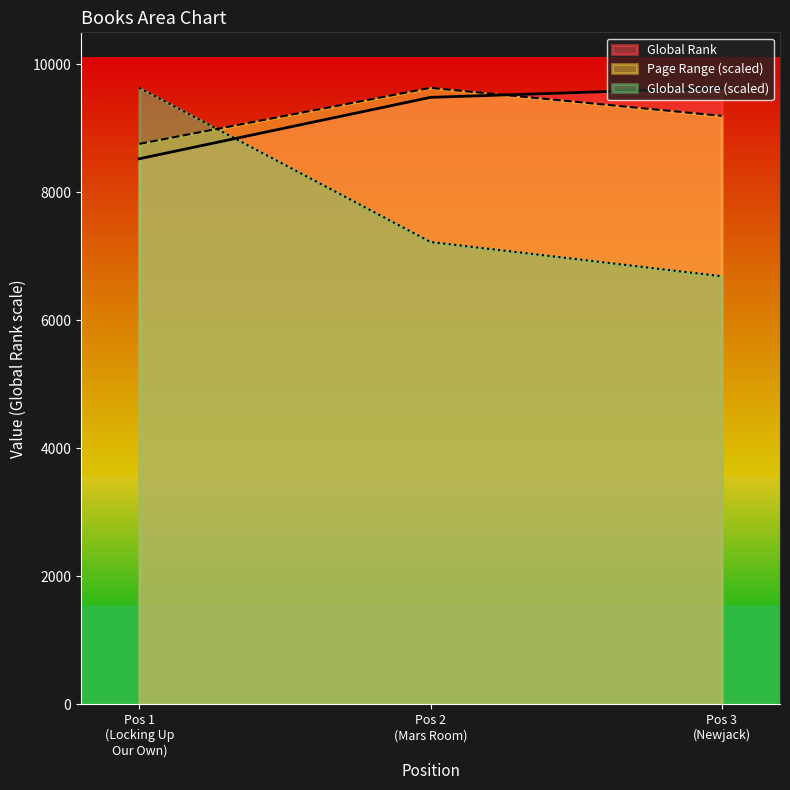

What is the difference between the second highest and minimum values in the Page Range (scaled) series?

437.9